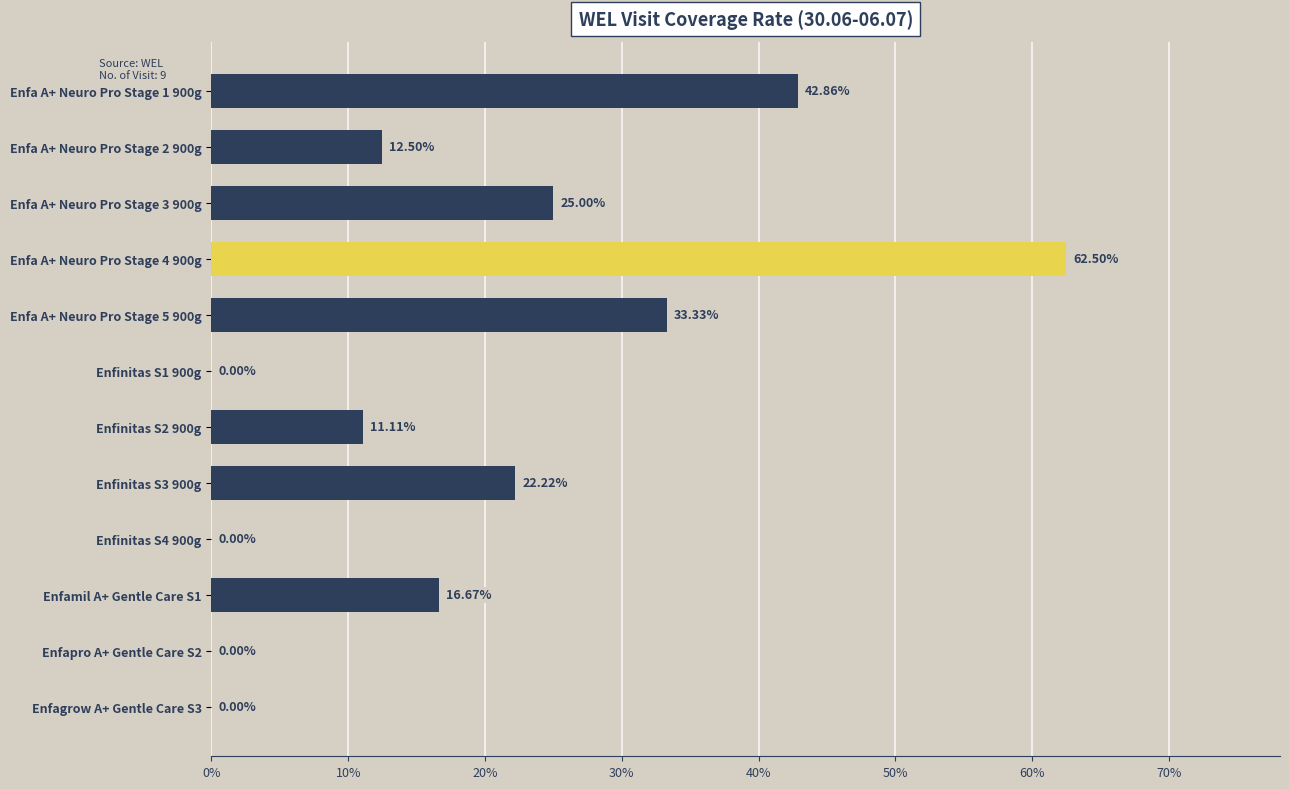

Are the bars horizontal?

Yes